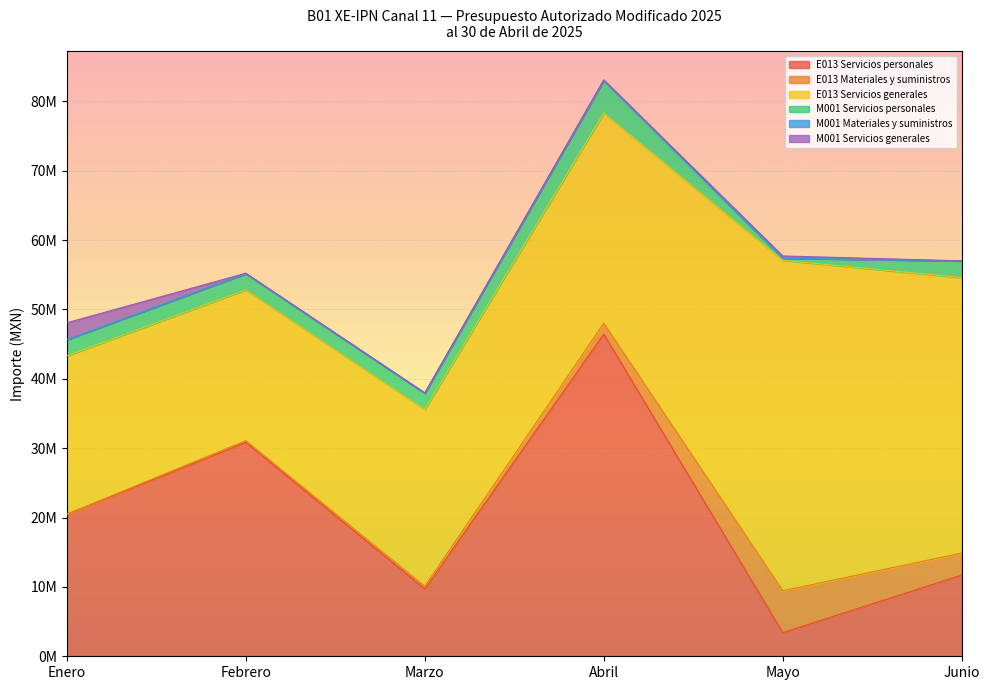

The value of E013 Servicios generales at Abril is 17102258.2. True or false?

False